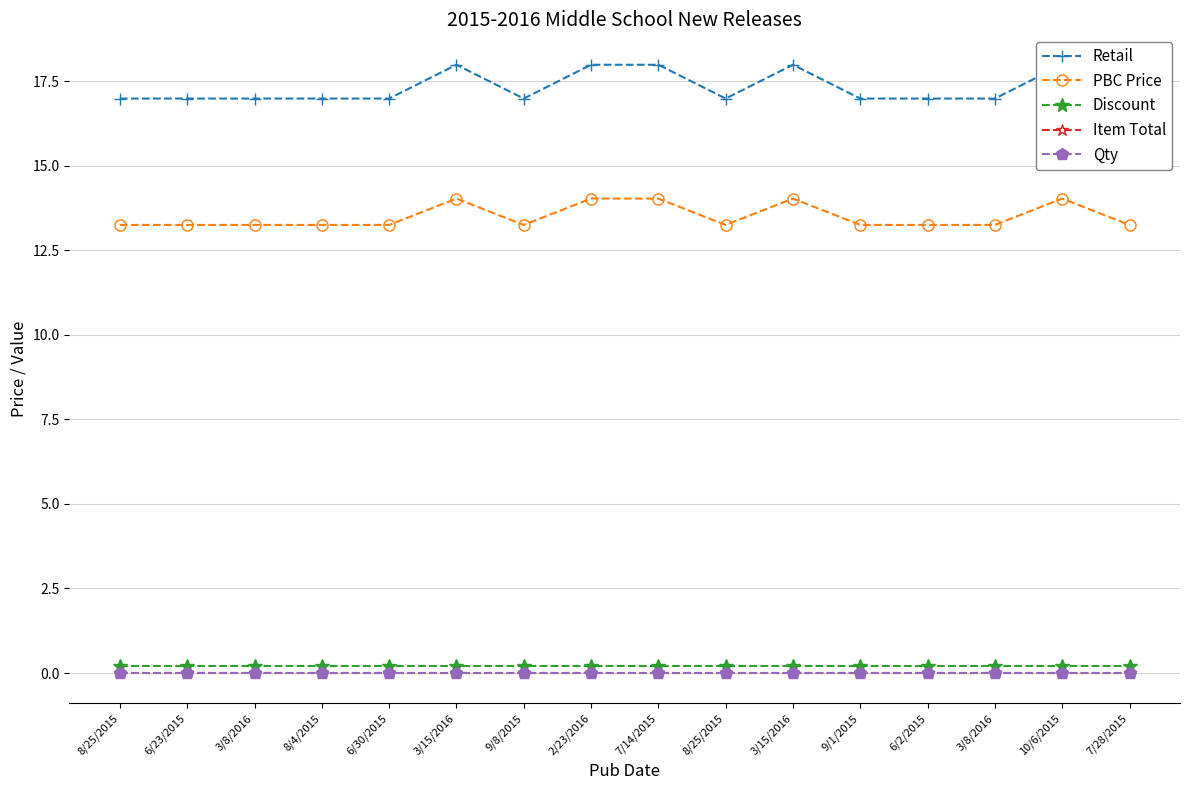

Which has a higher value, 6/23/2015 or 3/15/2016?

3/15/2016